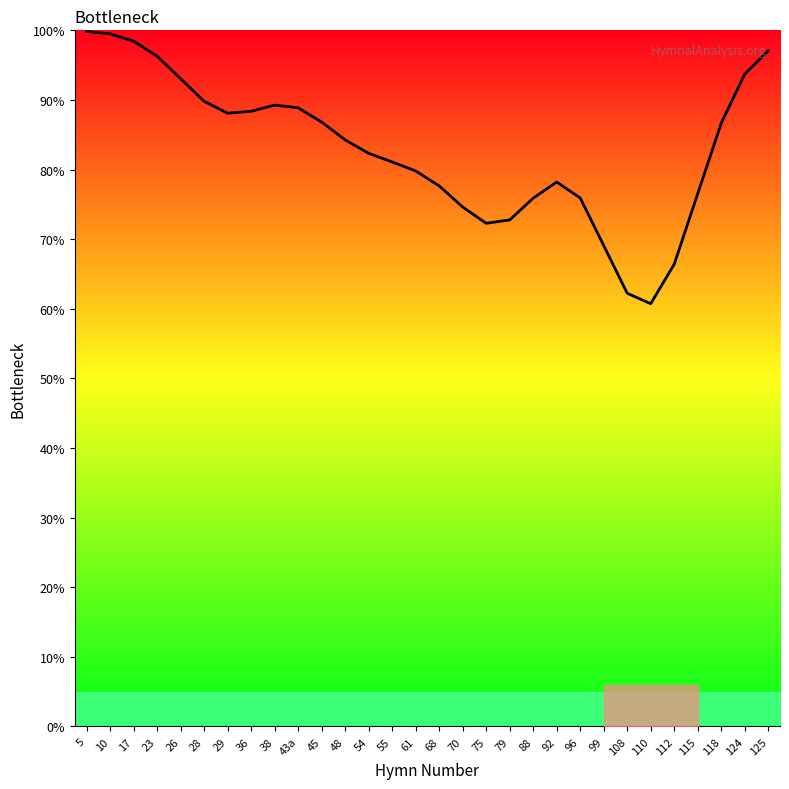

How many data points are less than 84?

15